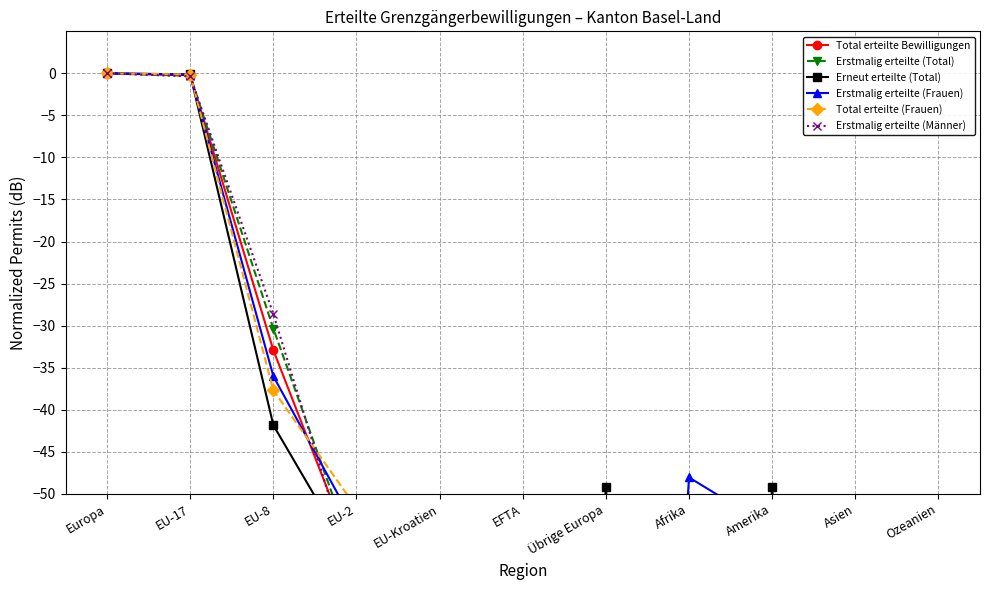

Reading left to right, list all the values displayed in this chart.

Total erteilte Bewilligungen: Europa=0.0	EU-17=-0.2	EU-8=-32.9	EU-2=-58.3	EU-Kroatien=-67.9	EFTA=-67.9	Übrige Europa=-55.8	Afrika=-58.3	Amerika=-53.9	Asien=-67.9	Ozeanien=-67.9
Erstmalig erteilte (Total): Europa=0.0	EU-17=-0.3	EU-8=-30.4	EU-2=-58.1	EU-Kroatien=-200.0	EFTA=-64.2	Übrige Europa=-64.2	Afrika=-54.6	Amerika=-58.1	Asien=-64.2	Ozeanien=-64.2
Erneut erteilte (Total): Europa=0.0	EU-17=-0.1	EU-8=-41.8	EU-2=-58.8	EU-Kroatien=-58.8	EFTA=-200.0	Übrige Europa=-49.2	Afrika=-200.0	Amerika=-49.2	Asien=-200.0	Ozeanien=-200.0
Erstmalig erteilte (Frauen): Europa=0.0	EU-17=-0.2	EU-8=-36.0	EU-2=-54.1	EU-Kroatien=-200.0	EFTA=-200.0	Übrige Europa=-200.0	Afrika=-48.1	Amerika=-54.1	Asien=-200.0	Ozeanien=-200.0
Total erteilte (Frauen): Europa=0.0	EU-17=-0.1	EU-8=-37.7	EU-2=-51.7	EU-Kroatien=-200.0	EFTA=-200.0	Übrige Europa=-200.0	Afrika=-51.7	Amerika=-57.7	Asien=-200.0	Ozeanien=-200.0
Erstmalig erteilte (Männer): Europa=0.0	EU-17=-0.4	EU-8=-28.6	EU-2=-60.9	EU-Kroatien=-200.0	EFTA=-60.9	Übrige Europa=-60.9	Afrika=-60.9	Amerika=-60.9	Asien=-60.9	Ozeanien=-60.9